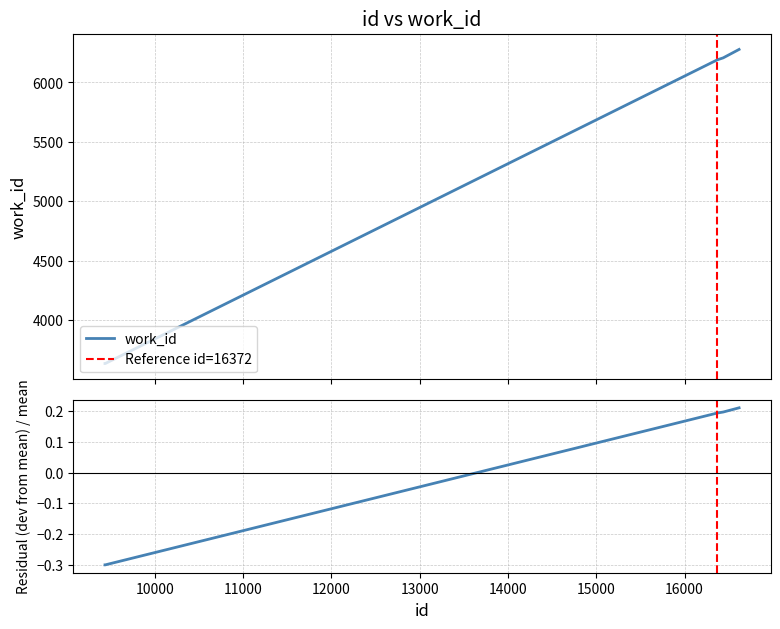

What is the sum of all values?

25948